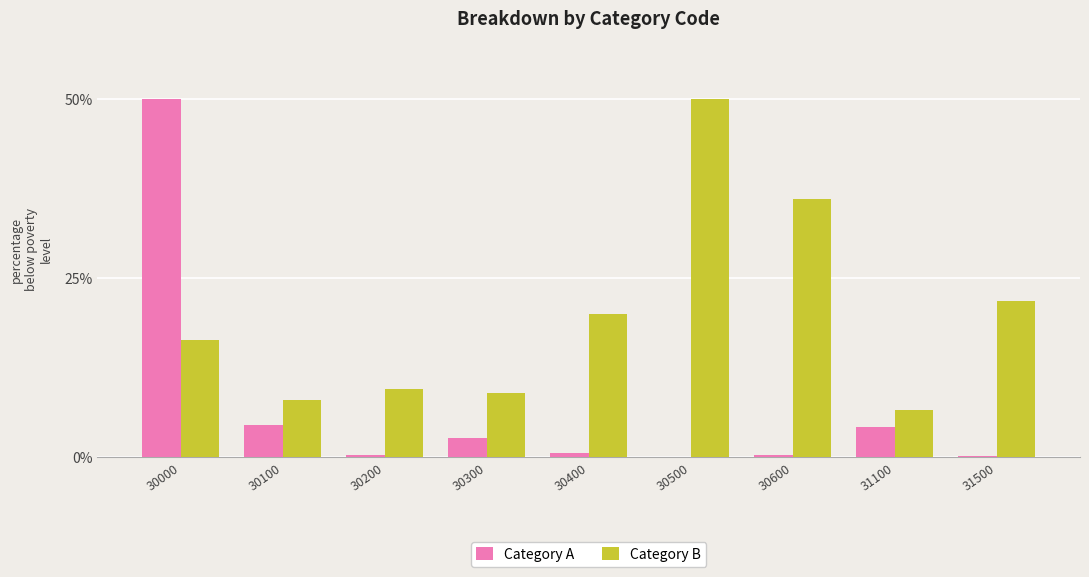

At which label is Category B closest to 28?

31500